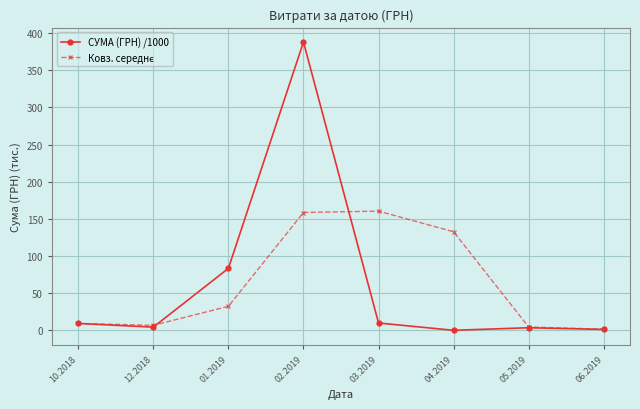

What is the greatest value displayed?

388.1